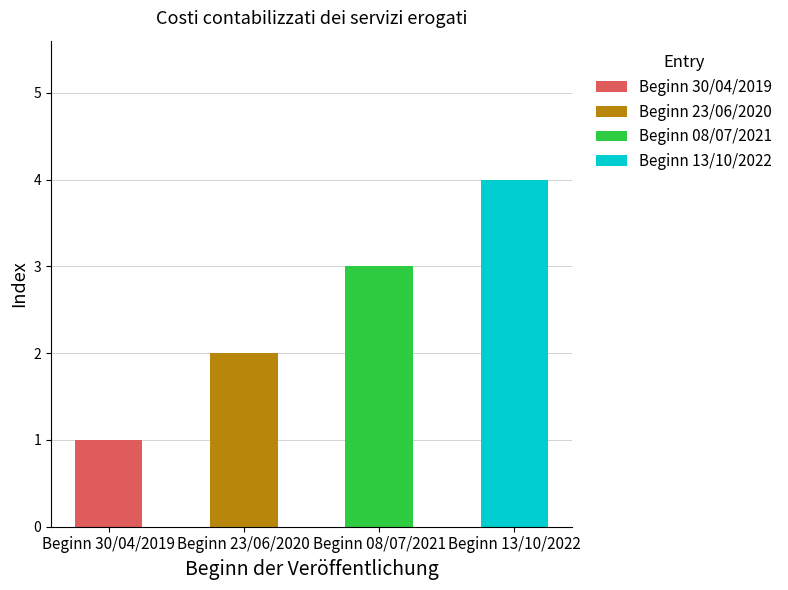

What is the sum of all values?

10